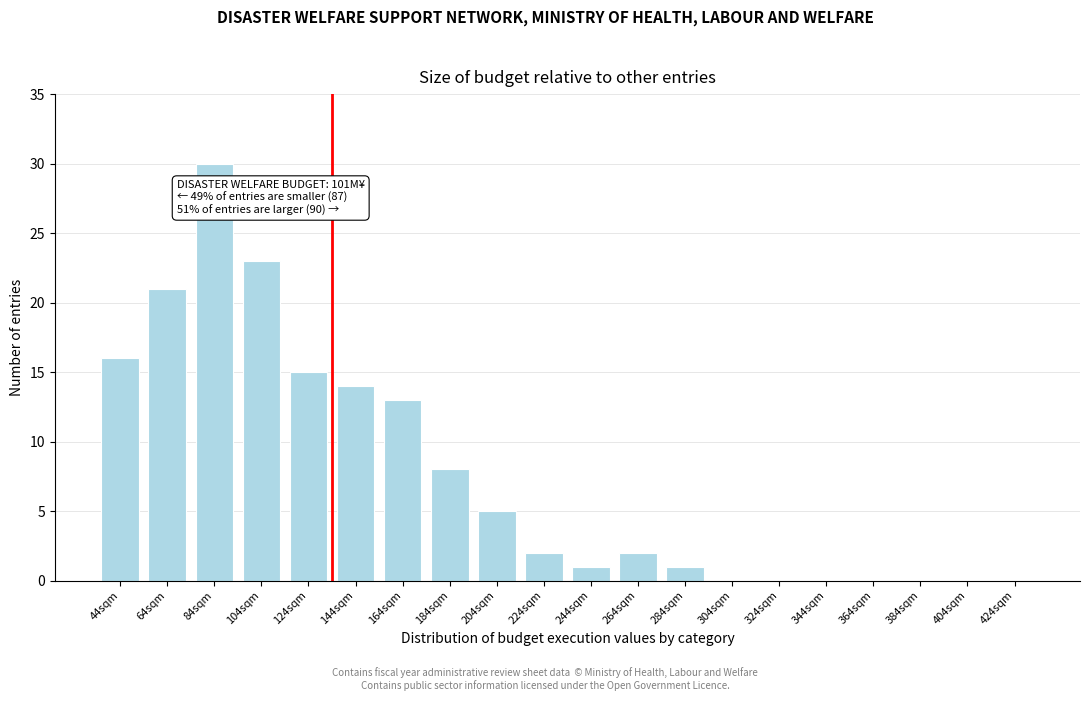

Reading left to right, transcribe all the data shown in this chart.

44sqm=16	64sqm=21	84sqm=30	104sqm=23	124sqm=15	144sqm=14	164sqm=13	184sqm=8	204sqm=5	224sqm=2	244sqm=1	264sqm=2	284sqm=1	304sqm=0	324sqm=0	344sqm=0	364sqm=0	384sqm=0	404sqm=0	424sqm=0